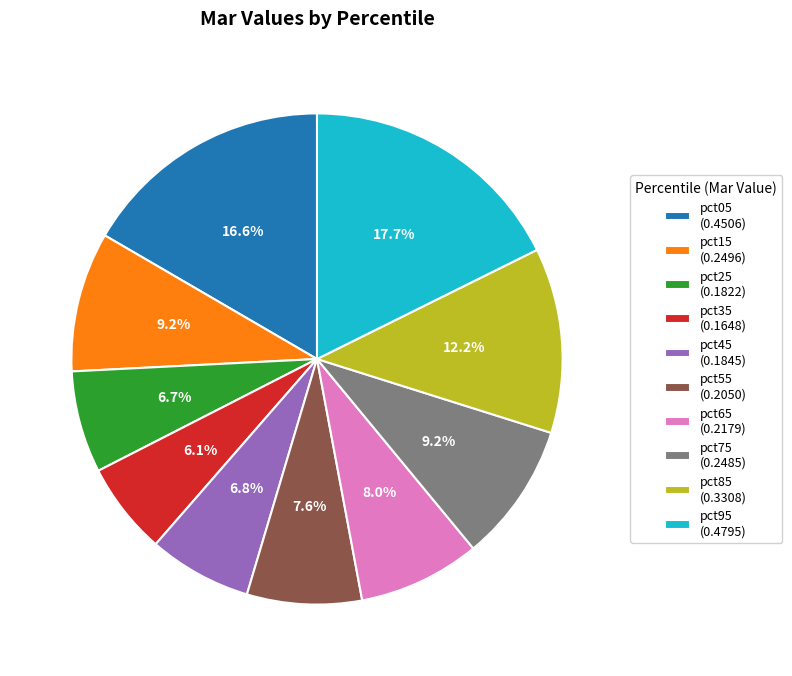

To the nearest percent, what portion does pct45 represent?

7%